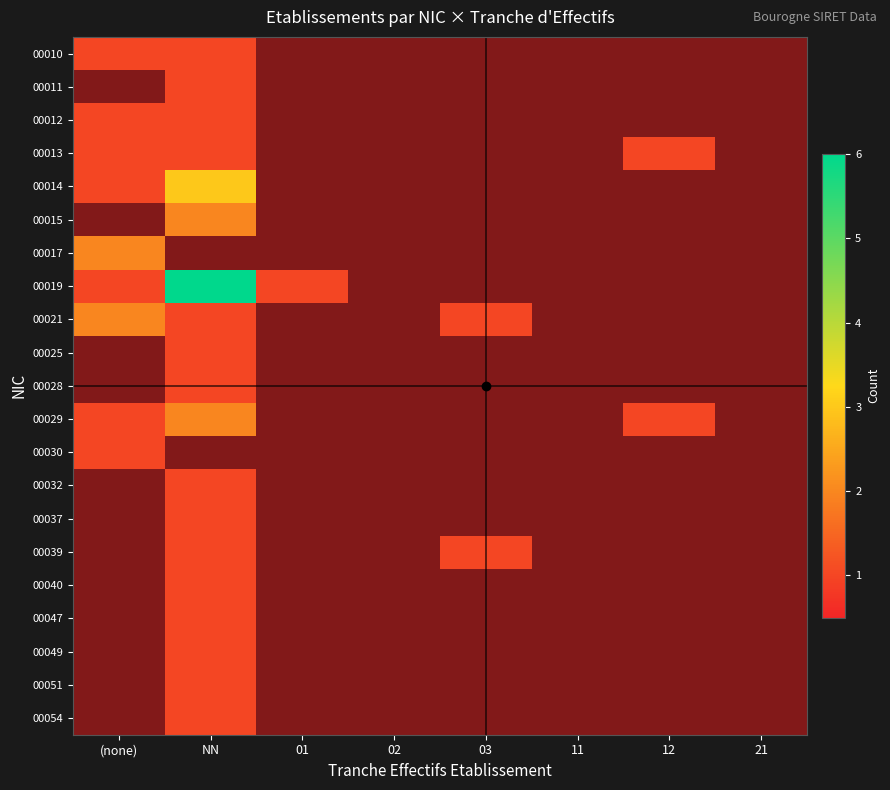

At 12, list the series in order from largest to smallest.

00010, 00011, 00012, 00013, 00014, 00015, 00017, 00019, 00021, 00025, 00028, 00029, 00030, 00032, 00037, 00039, 00040, 00047, 00049, 00051, 00054